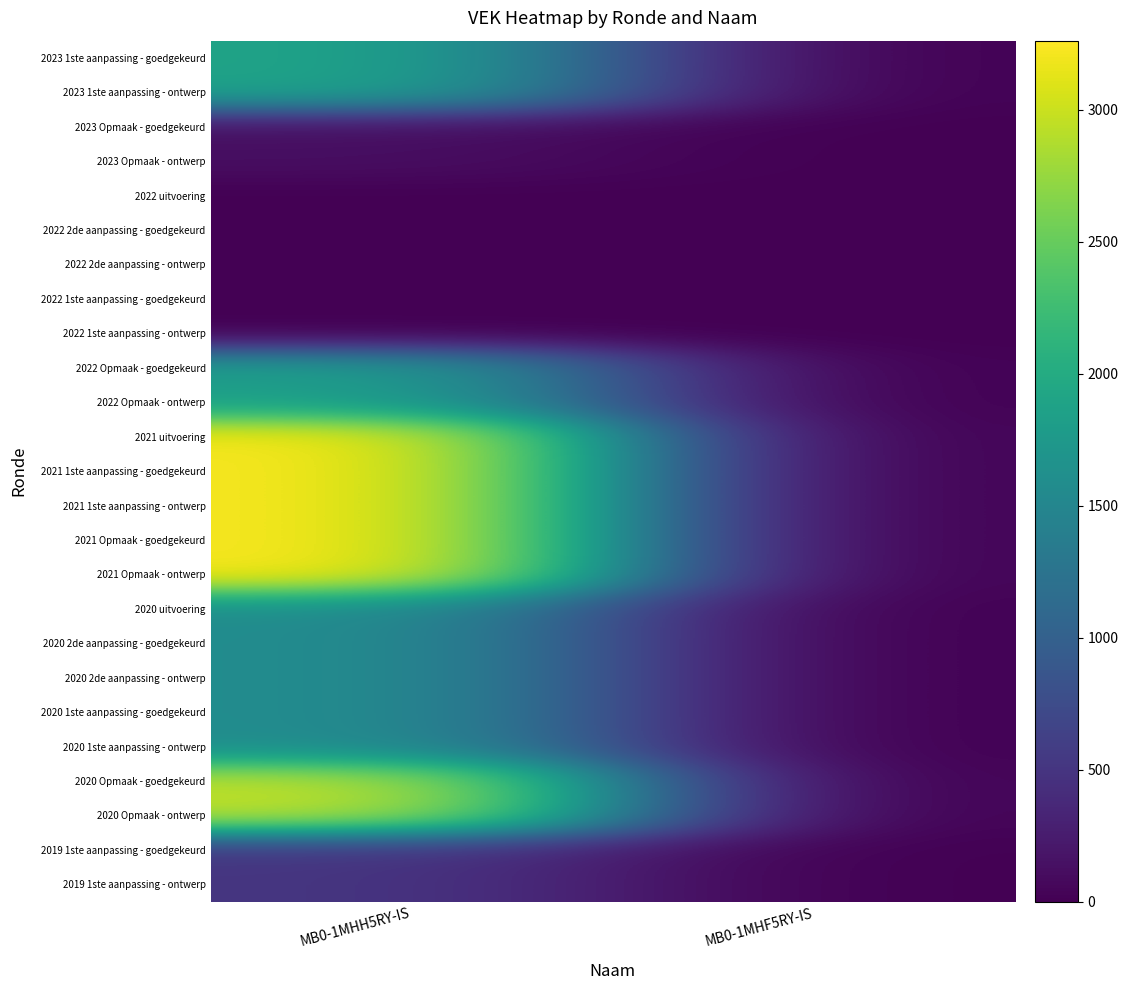

Reading left to right, extract all data points from this chart.

2023 1ste aanpassing - goedgekeurd: MB0-1MHH5RY-IS=1910	MB0-1MHF5RY-IS=0
2023 1ste aanpassing - ontwerp: MB0-1MHH5RY-IS=1910	MB0-1MHF5RY-IS=0
2023 Opmaak - goedgekeurd: MB0-1MHH5RY-IS=127	MB0-1MHF5RY-IS=0
2023 Opmaak - ontwerp: MB0-1MHH5RY-IS=127	MB0-1MHF5RY-IS=0
2022 uitvoering: MB0-1MHH5RY-IS=0	MB0-1MHF5RY-IS=0
2022 2de aanpassing - goedgekeurd: MB0-1MHH5RY-IS=0	MB0-1MHF5RY-IS=0
2022 2de aanpassing - ontwerp: MB0-1MHH5RY-IS=0	MB0-1MHF5RY-IS=0
2022 1ste aanpassing - goedgekeurd: MB0-1MHH5RY-IS=0	MB0-1MHF5RY-IS=0
2022 1ste aanpassing - ontwerp: MB0-1MHH5RY-IS=0	MB0-1MHF5RY-IS=0
2022 Opmaak - goedgekeurd: MB0-1MHH5RY-IS=1848	MB0-1MHF5RY-IS=0
2022 Opmaak - ontwerp: MB0-1MHH5RY-IS=1848	MB0-1MHF5RY-IS=0
2021 uitvoering: MB0-1MHH5RY-IS=3261	MB0-1MHF5RY-IS=0
2021 1ste aanpassing - goedgekeurd: MB0-1MHH5RY-IS=3261	MB0-1MHF5RY-IS=0
2021 1ste aanpassing - ontwerp: MB0-1MHH5RY-IS=3261	MB0-1MHF5RY-IS=0
2021 Opmaak - goedgekeurd: MB0-1MHH5RY-IS=3261	MB0-1MHF5RY-IS=0
2021 Opmaak - ontwerp: MB0-1MHH5RY-IS=3261	MB0-1MHF5RY-IS=0
2020 uitvoering: MB0-1MHH5RY-IS=1609	MB0-1MHF5RY-IS=0
2020 2de aanpassing - goedgekeurd: MB0-1MHH5RY-IS=1609	MB0-1MHF5RY-IS=0
2020 2de aanpassing - ontwerp: MB0-1MHH5RY-IS=1609	MB0-1MHF5RY-IS=0
2020 1ste aanpassing - goedgekeurd: MB0-1MHH5RY-IS=1609	MB0-1MHF5RY-IS=0
2020 1ste aanpassing - ontwerp: MB0-1MHH5RY-IS=1609	MB0-1MHF5RY-IS=0
2020 Opmaak - goedgekeurd: MB0-1MHH5RY-IS=2983	MB0-1MHF5RY-IS=0
2020 Opmaak - ontwerp: MB0-1MHH5RY-IS=2983	MB0-1MHF5RY-IS=0
2019 1ste aanpassing - goedgekeurd: MB0-1MHH5RY-IS=515	MB0-1MHF5RY-IS=0
2019 1ste aanpassing - ontwerp: MB0-1MHH5RY-IS=515	MB0-1MHF5RY-IS=0